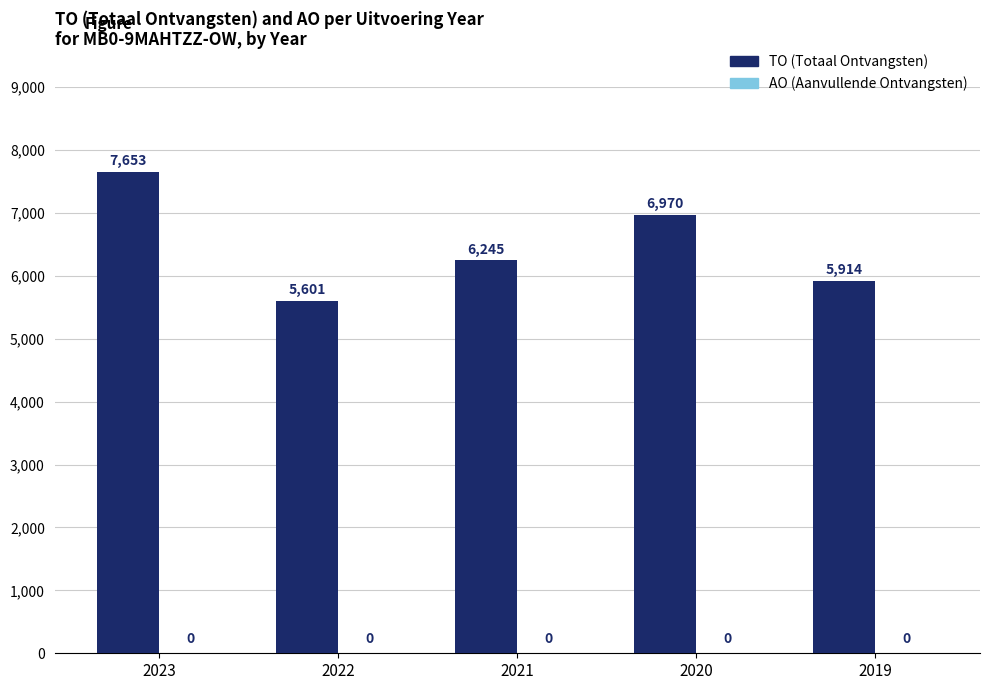

Where is the data nearest to the value 6627?

2020